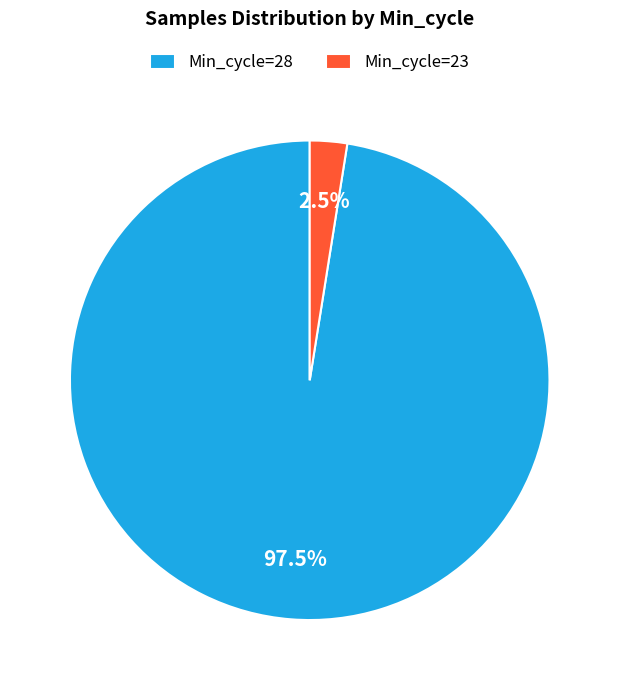

Is there a majority slice in this chart?

Yes